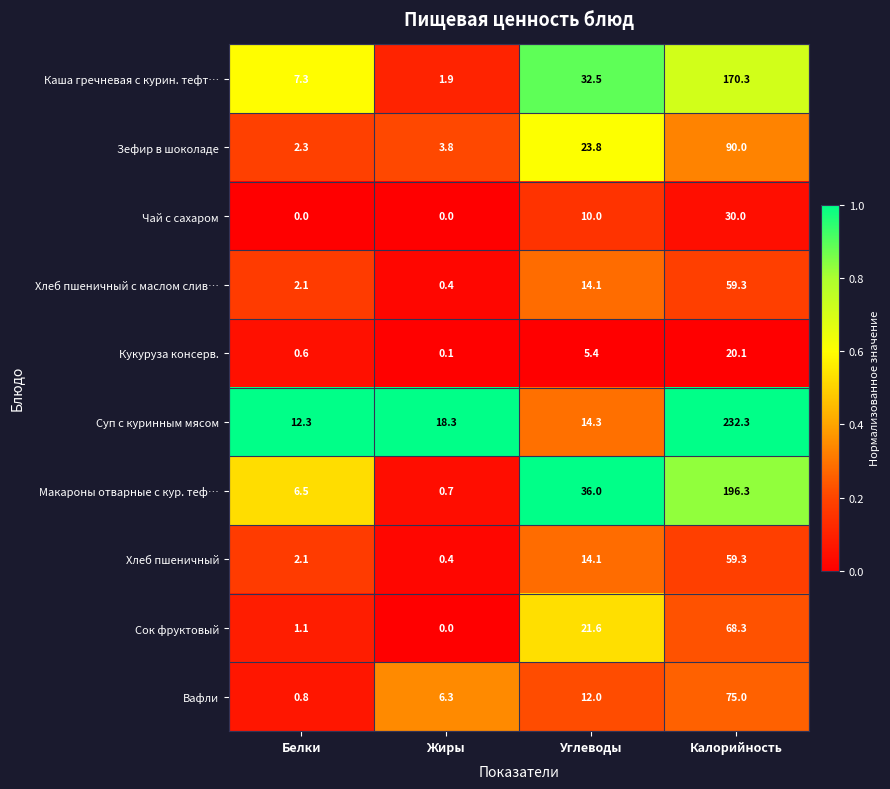

At which category is the sum across all series the highest?

Калорийность